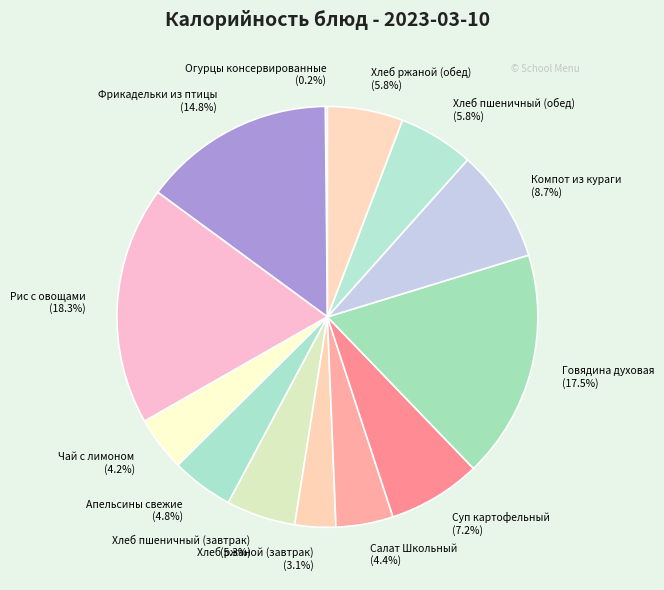

What percentage is NOT represented by Хлеб ржаной (завтрак)?

96.9%